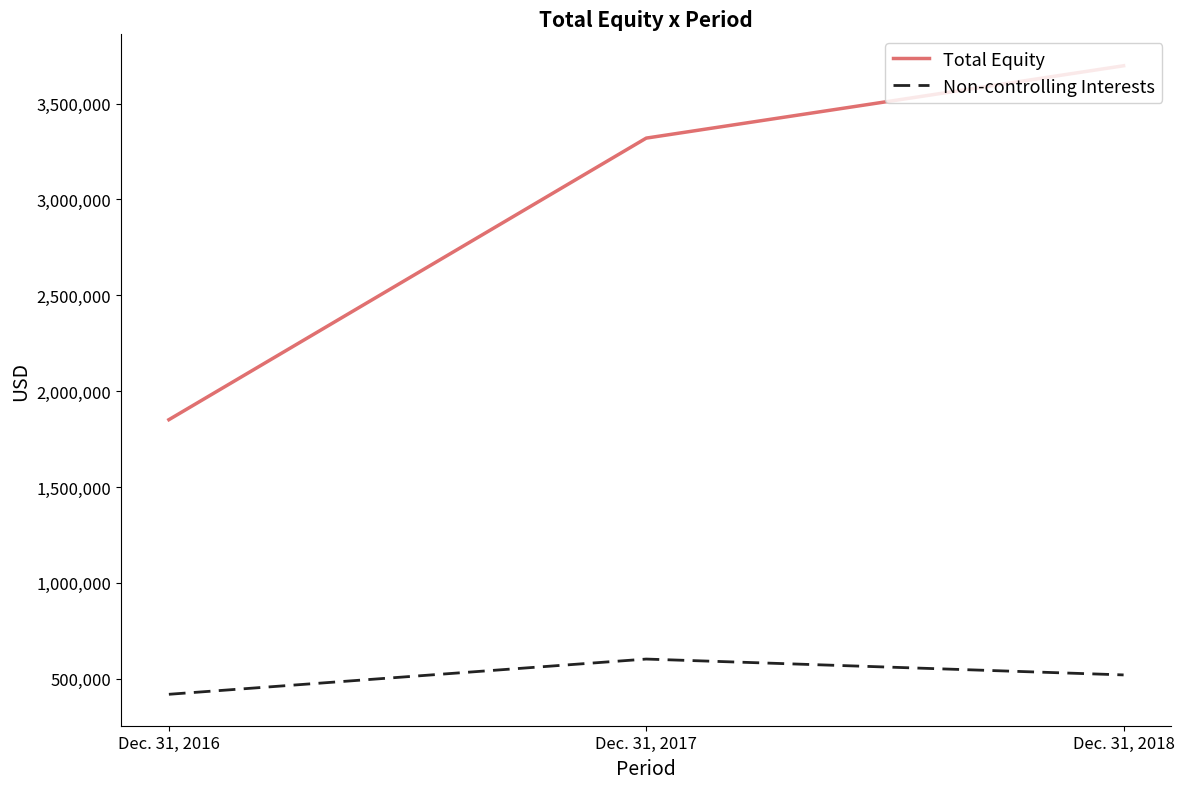

Is this an area chart (filled region under the line)?

No